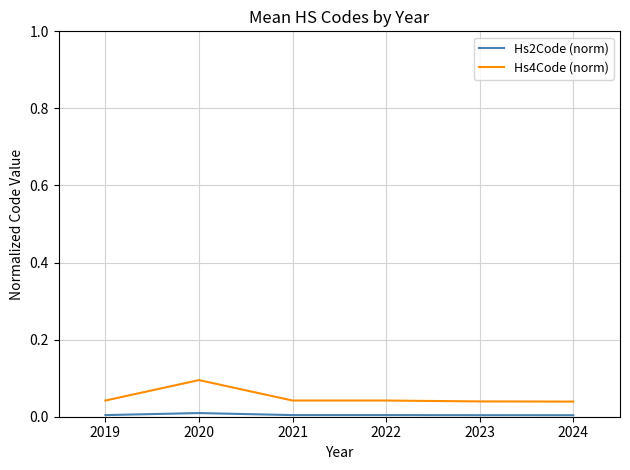

The value of Hs4Code (norm) at 2021 is 0.0. True or false?

True